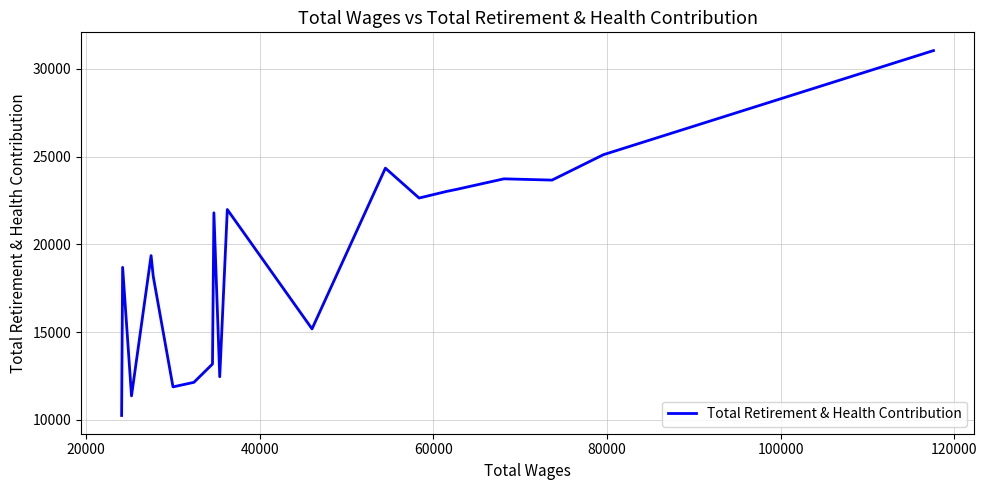

What is the difference between the maximum and minimum values?

20789